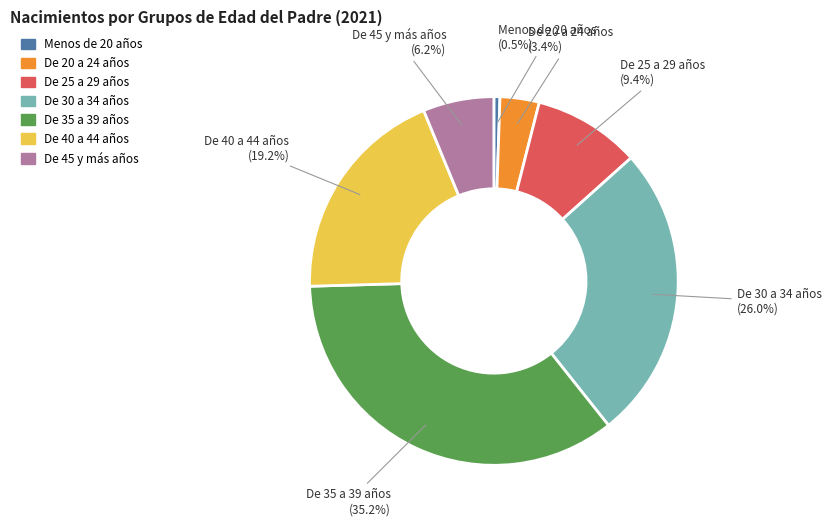

To the nearest percent, what is the combined percentage of De 30 a 34 años and De 20 a 24 años?

29%